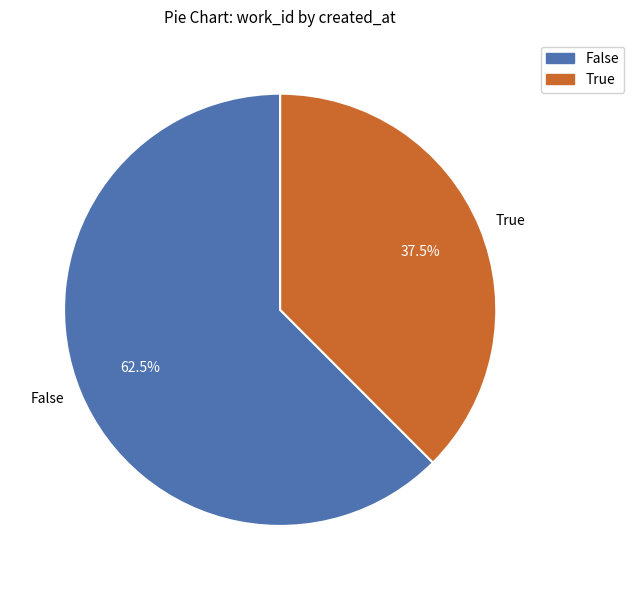

What percentage is NOT represented by True?

62.5%